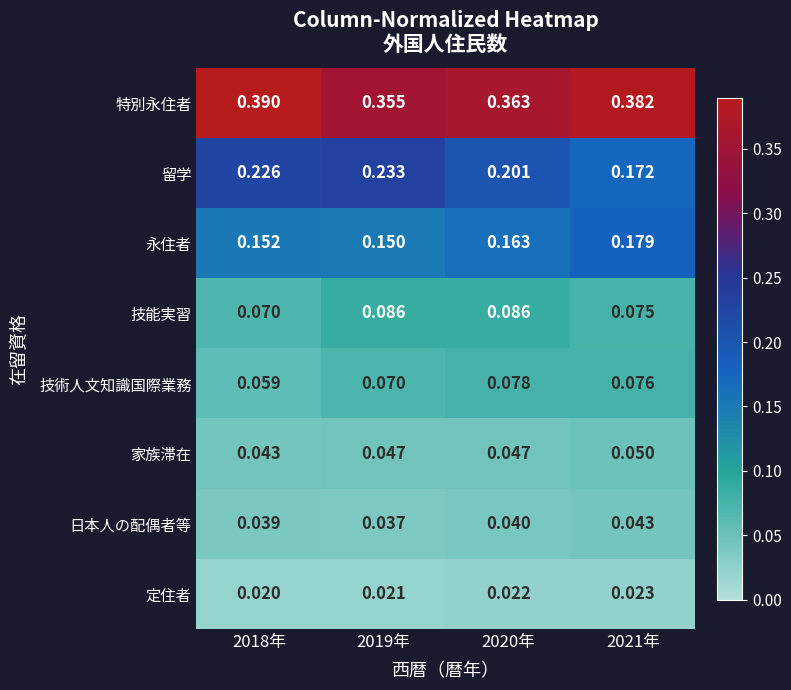

Which label corresponds to the smallest value in the chart?

2018年